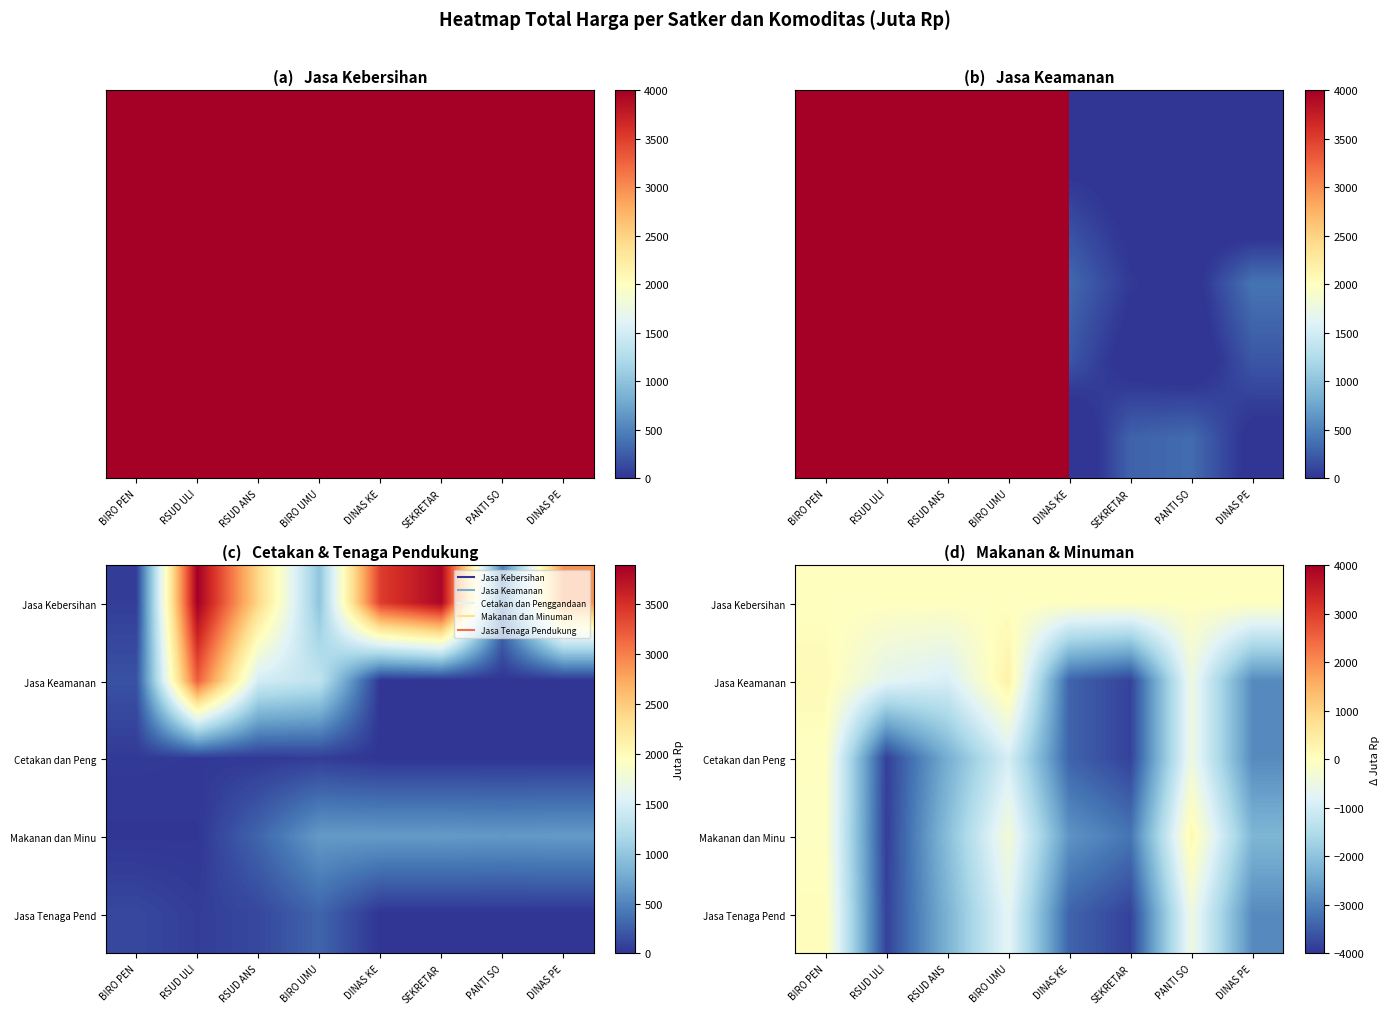

At DINAS KE, list the series in order from largest to smallest.

Jasa Kebersihan, Makanan dan Minu, Jasa Keamanan, Cetakan dan Peng, Jasa Tenaga Pend